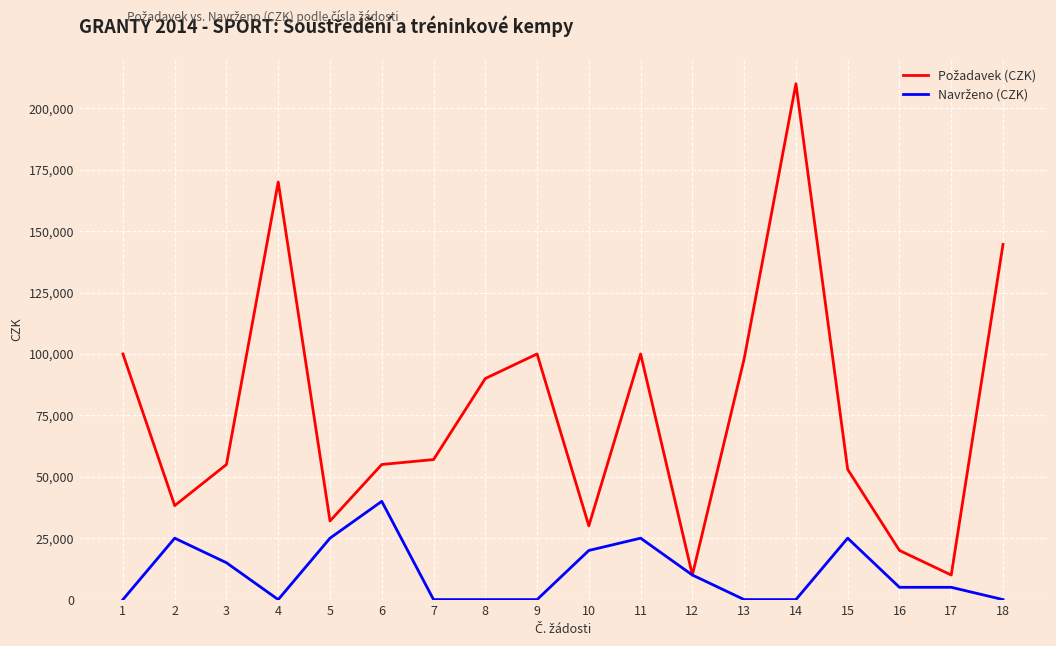

At which category is the sum across all series the highest?

14